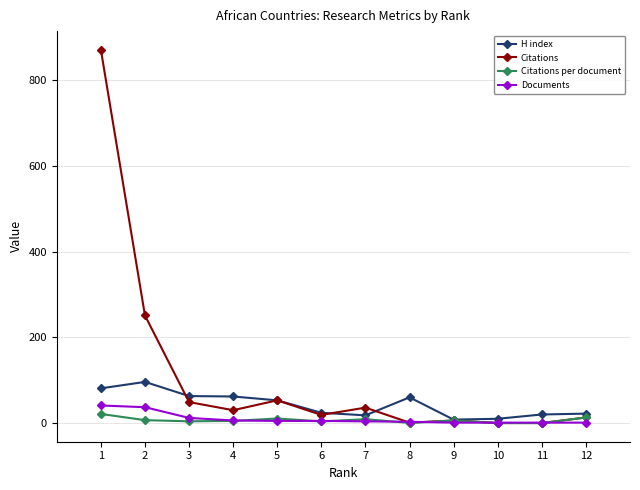

Is the value of Citations at 8 greater than the value of H index at 8?

No